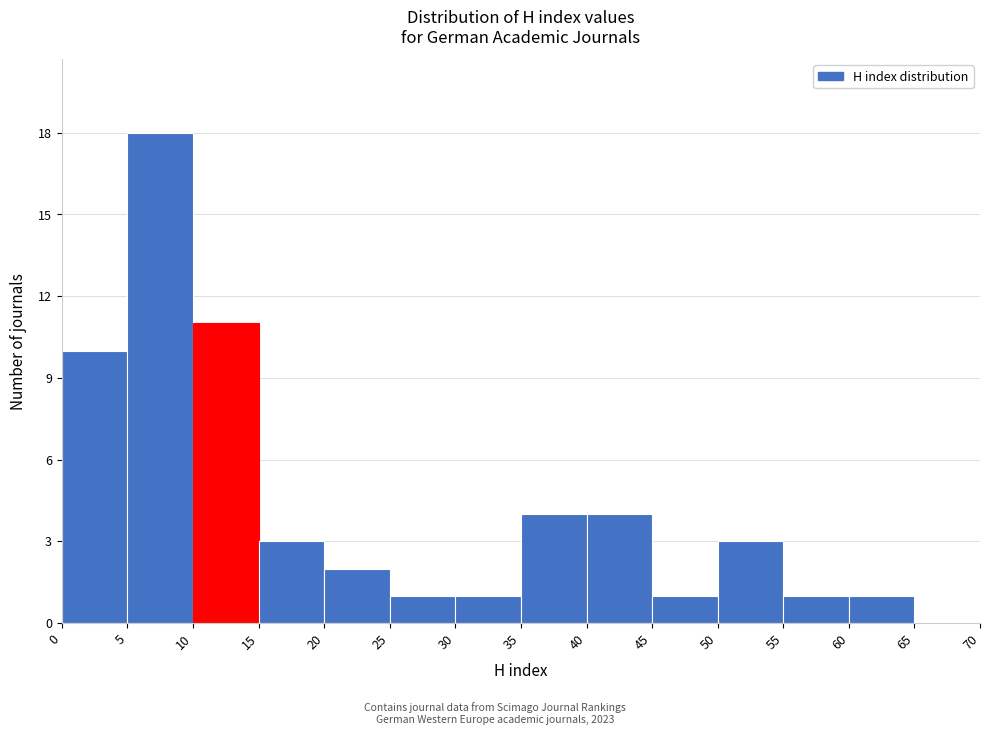

Reading left to right, list every bar in this chart as the range it spans on the x-axis followed by its height. The values are not printed on the chart, so give them approximately, as read against the axis.

0 to 5: 10
5 to 10: 18
10 to 15: 11
15 to 20: 3
20 to 25: 2
25 to 30: 1
30 to 35: 1
35 to 40: 4
40 to 45: 4
45 to 50: 1
50 to 55: 3
55 to 60: 1
60 to 65: 1
65 to 70: 0